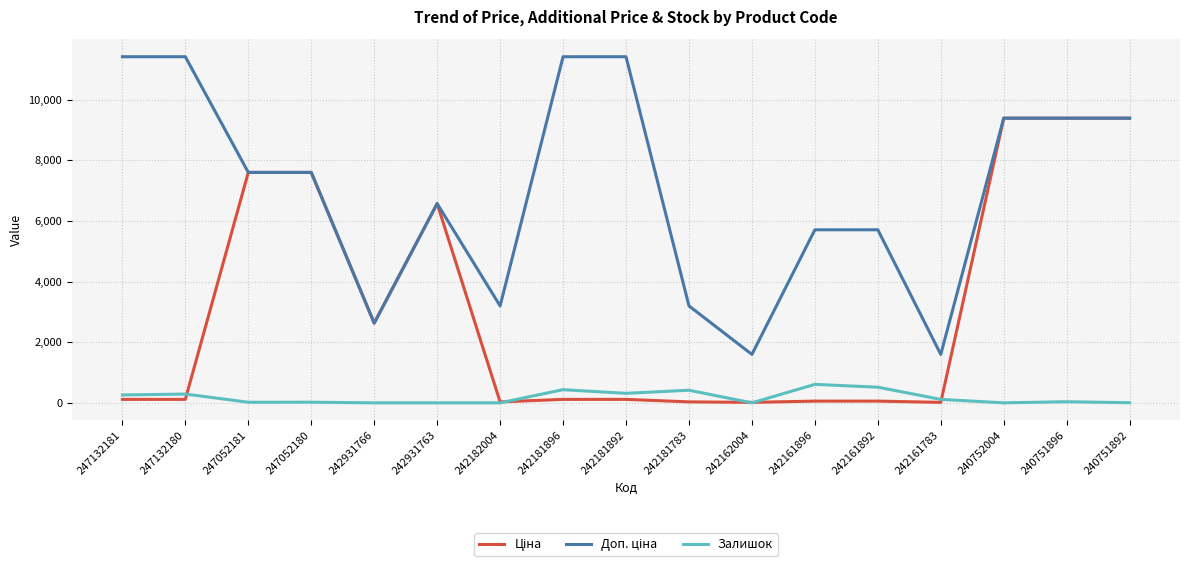

Is it true that Залишок equals 609.0 at 242161896?

True